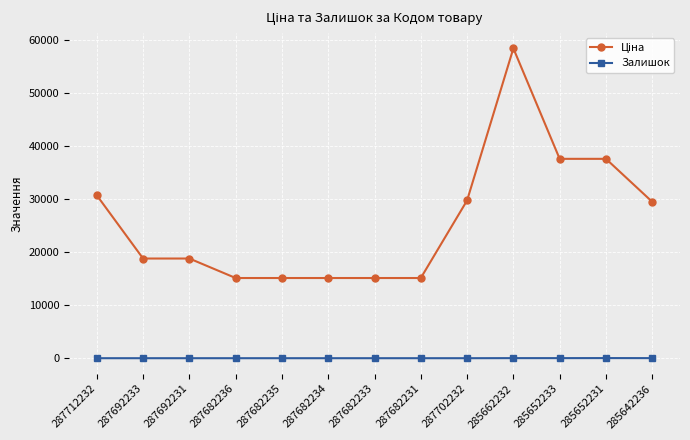

Which category has the highest value across all series?

285662232